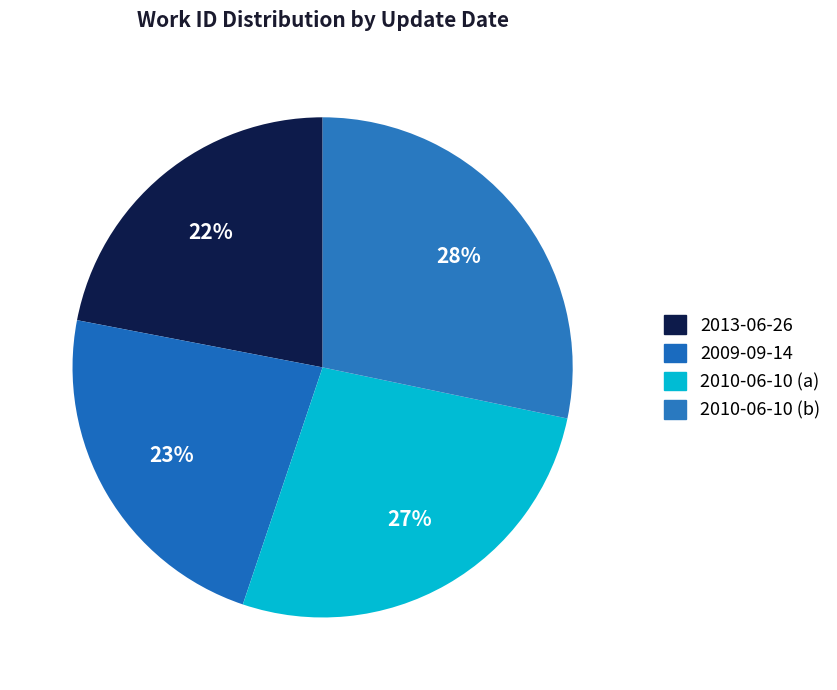

Which slice is the largest?

2010-06-10 (b)